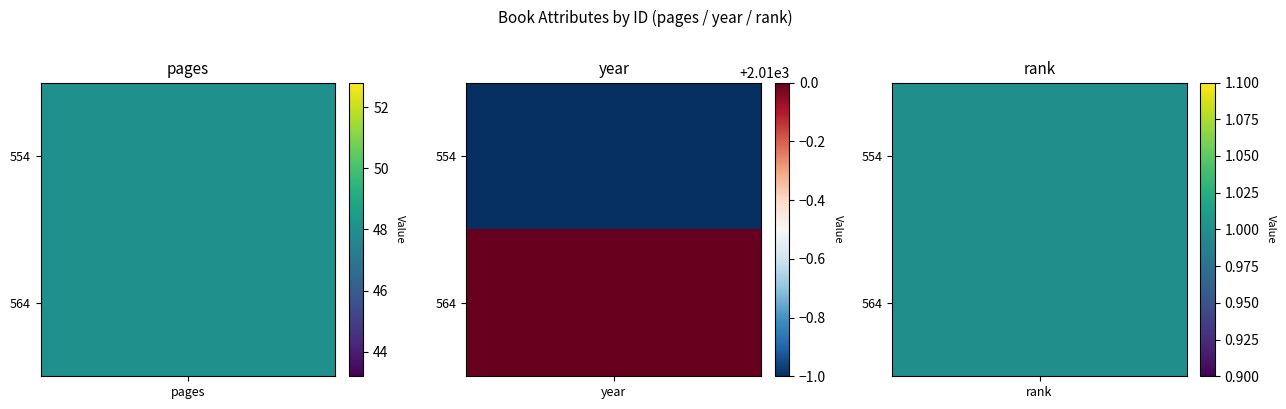

What is the sum of all pages values?

96